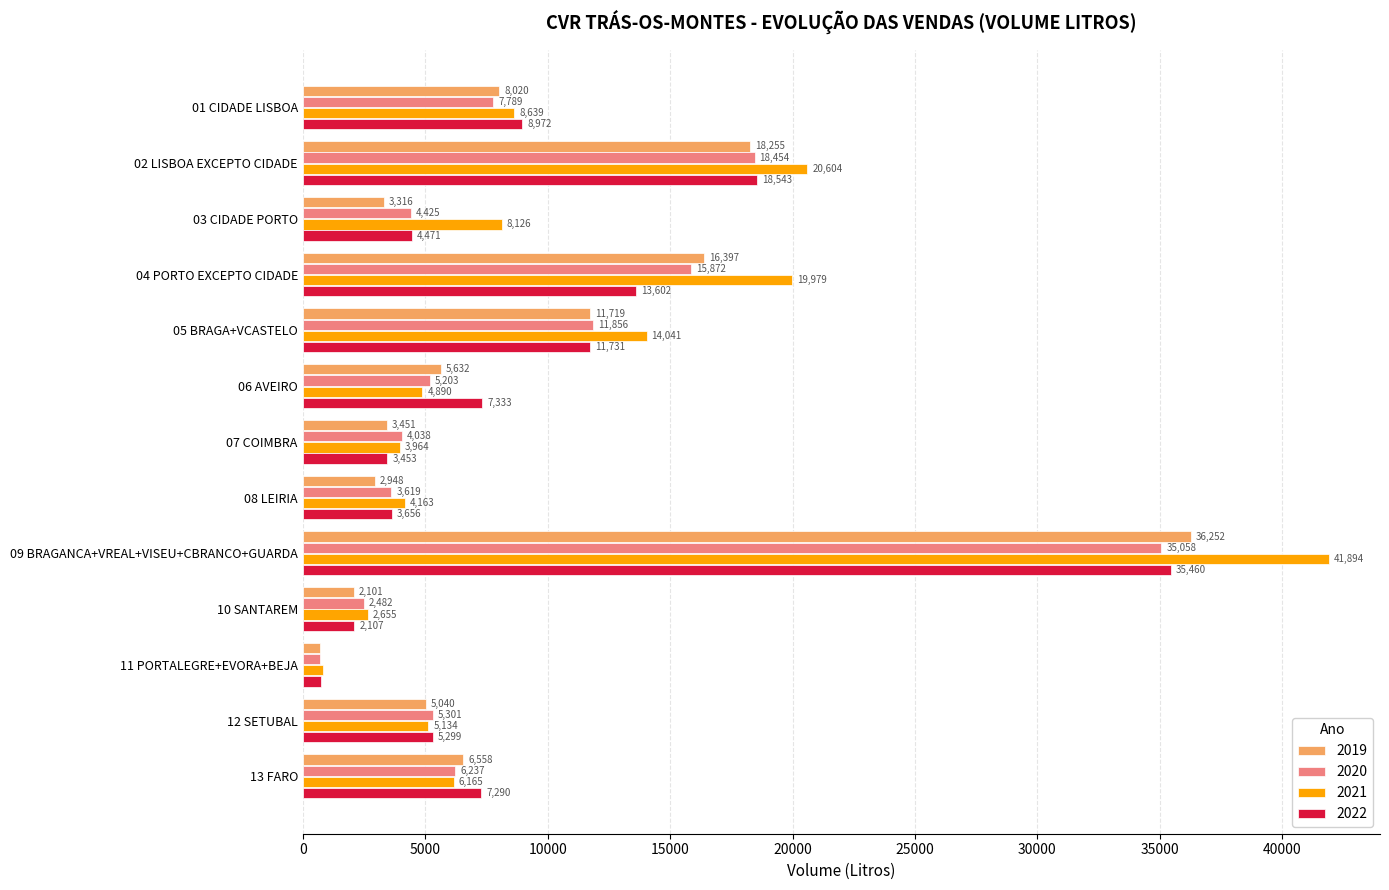

What are all the series names shown in the legend?

2019, 2020, 2021, 2022